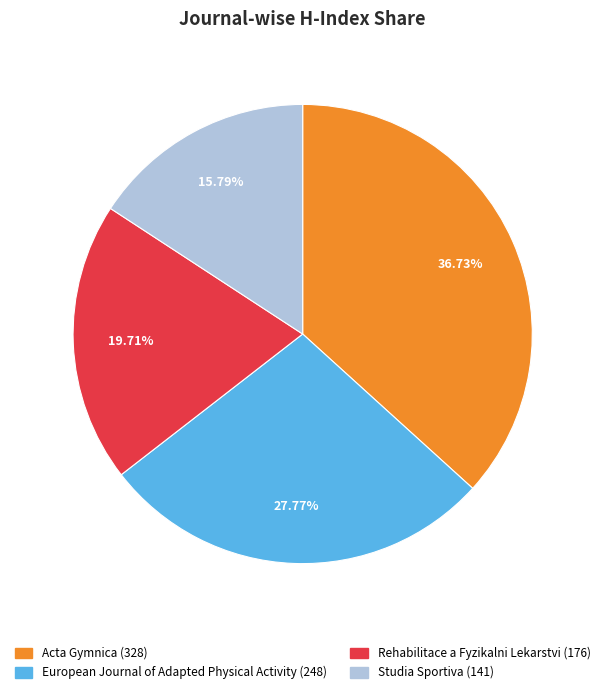

To the nearest percent, what percentage of the pie is Studia Sportiva?

16%